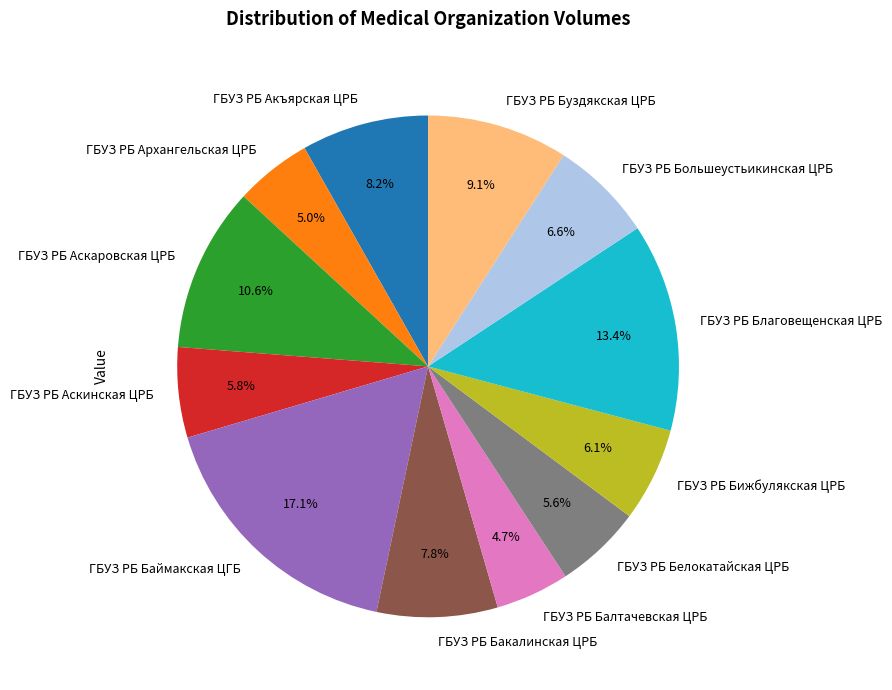

To the nearest percent, what is the difference between the largest and smallest slice percentages?

12%